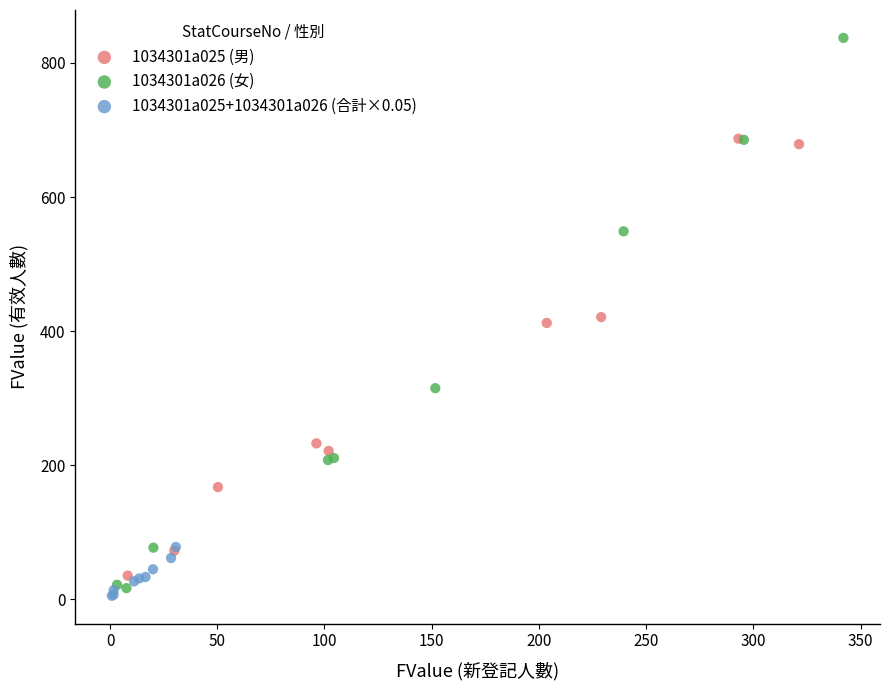

Which series contains the highest Y value?

1034301a026 (女)